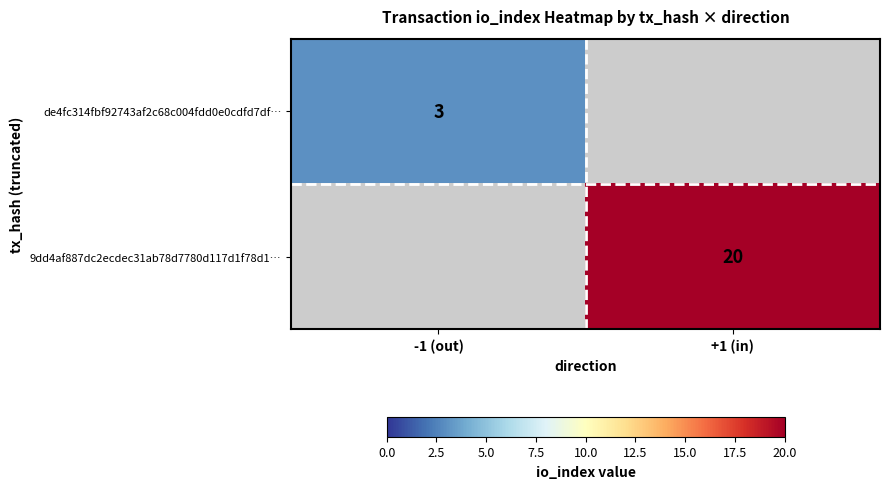

The value of de4fc314fbf92743af2c68c004fdd0e0cdfd7df… at -1 (out) is 5. True or false?

False